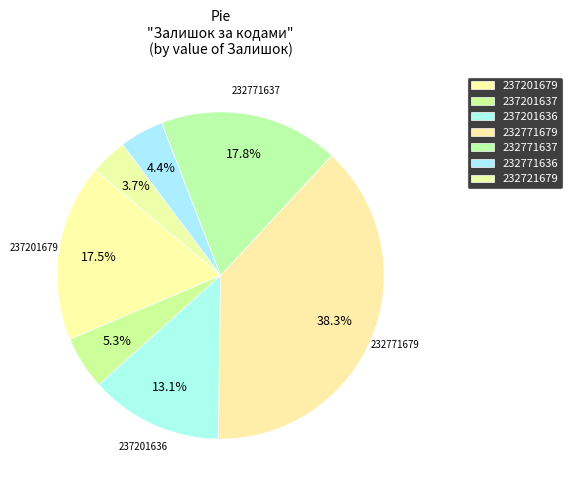

What percentage is the 237201636 slice, to the nearest percent?

13%